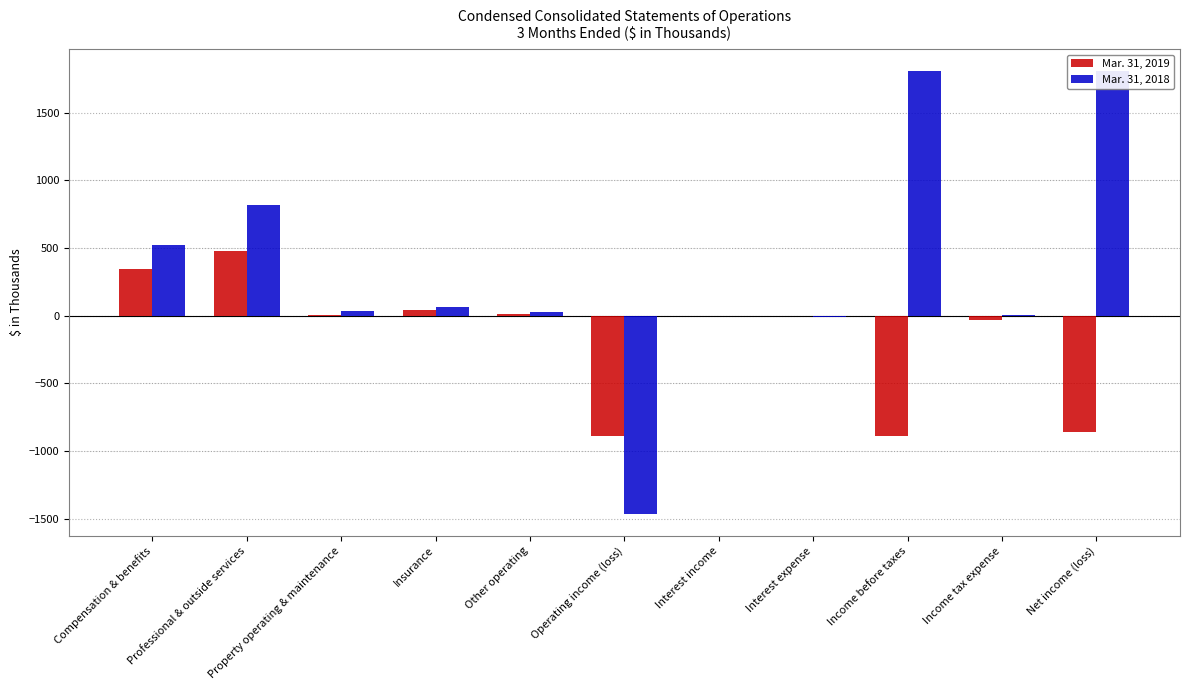

Which series changed the most between Professional & outside services and Net income (loss)?

Mar. 31, 2019